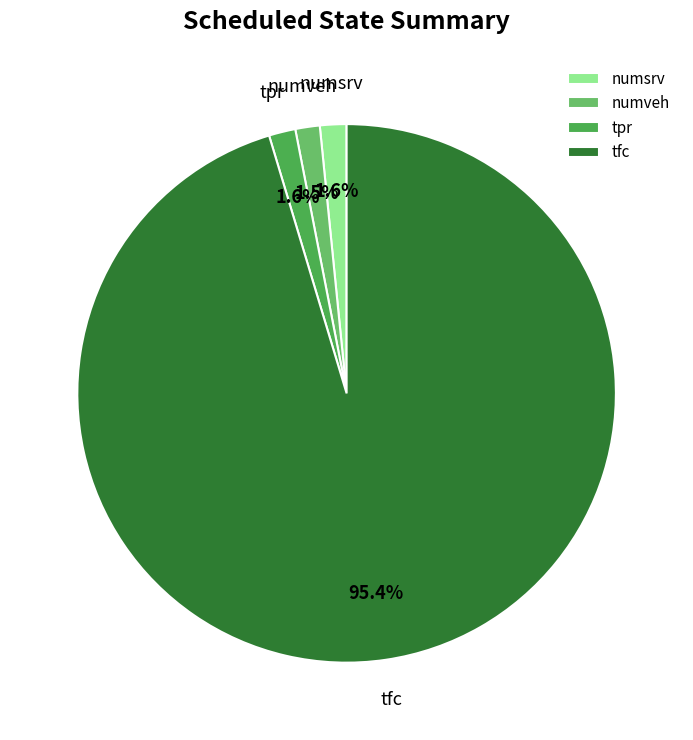

How many segments does this pie chart have?

4